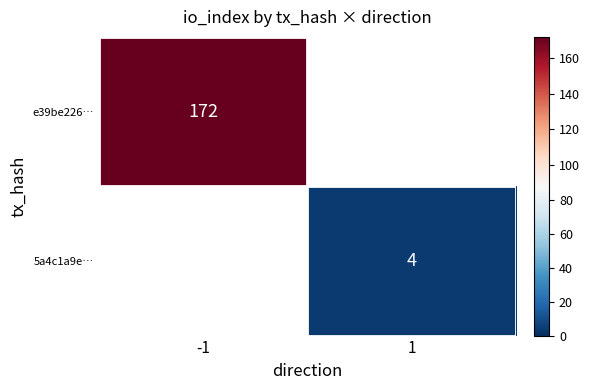

The value of 5a4c1a9e… at 1 is 7. True or false?

False